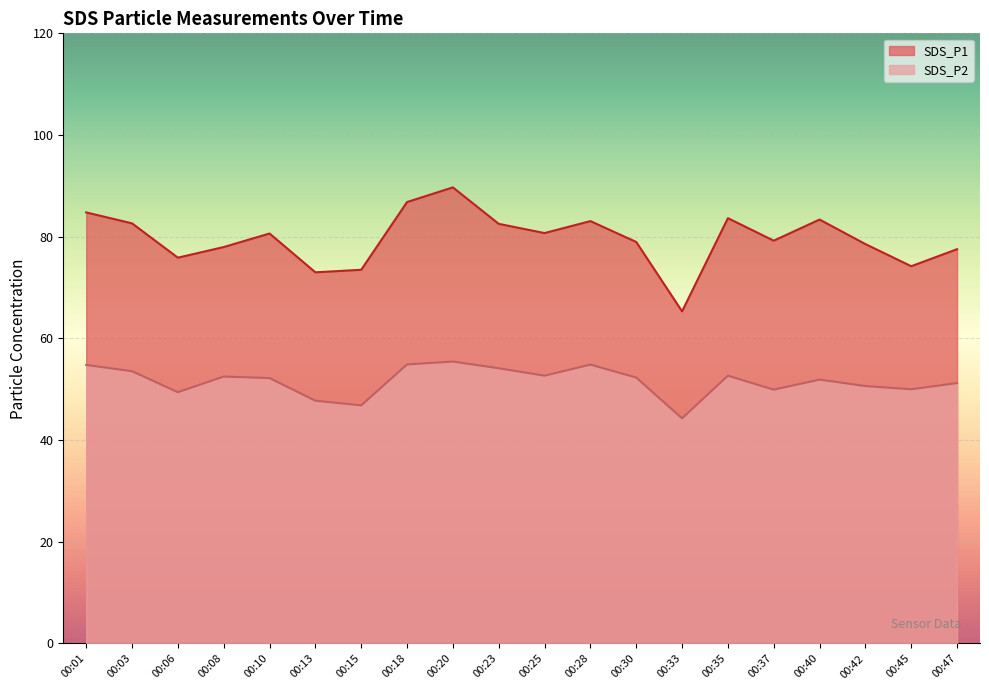

Which series has the largest total across all categories?

SDS_P1